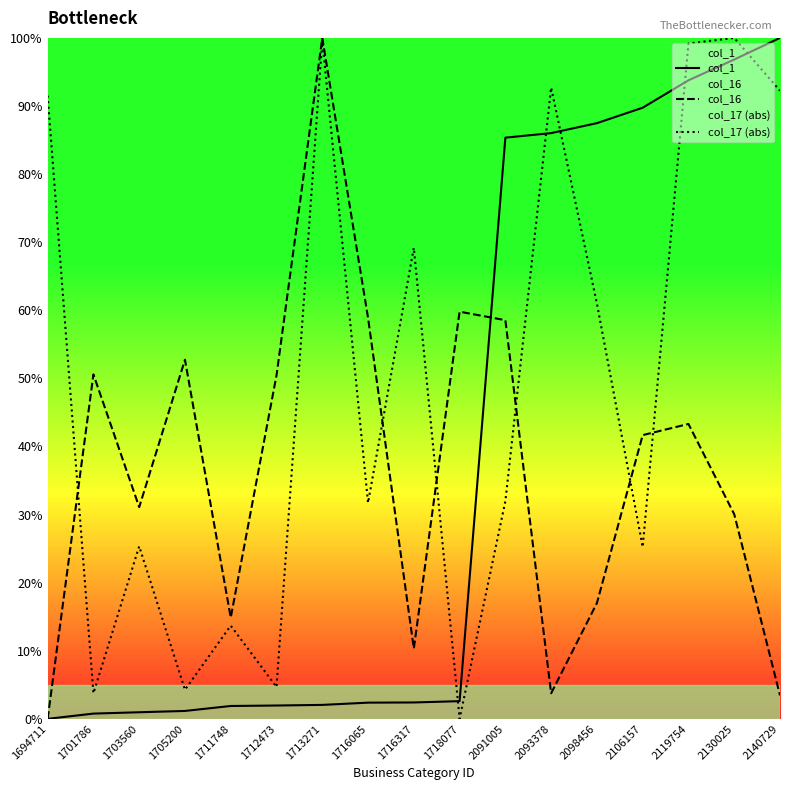

At how many categories does at least one series exceed 91?

6